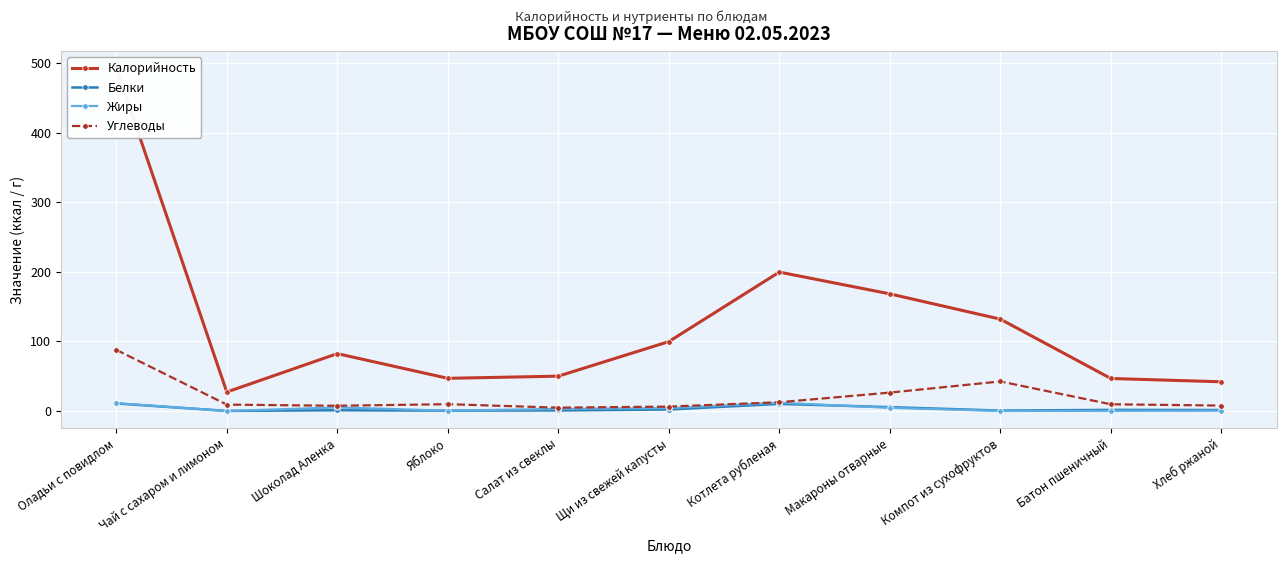

What is the label of the 8th point from the right?

Яблоко